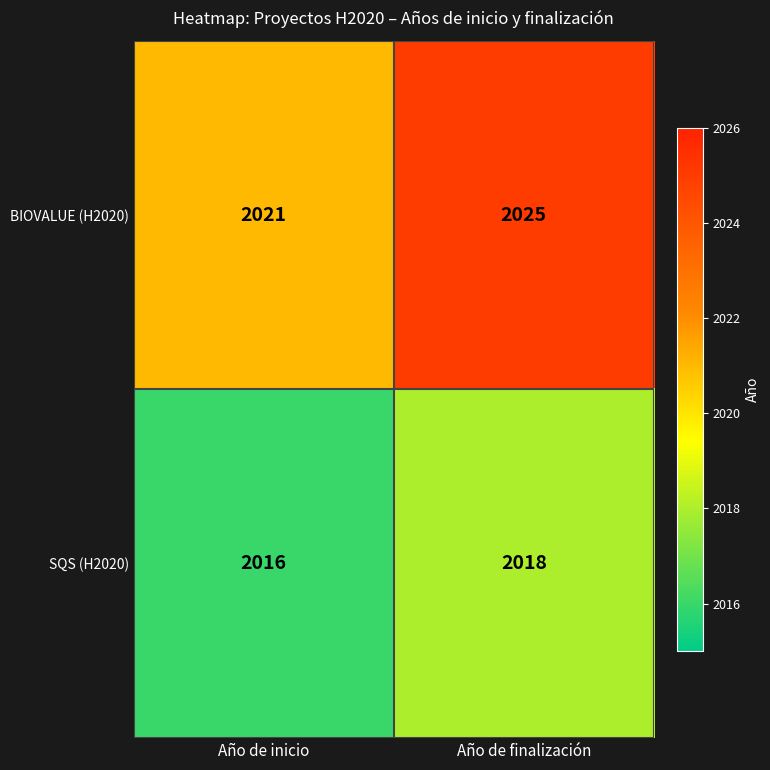

Reading left to right, transcribe all the data shown in this chart.

BIOVALUE (H2020): 2021	2025
SQS (H2020): 2016	2018